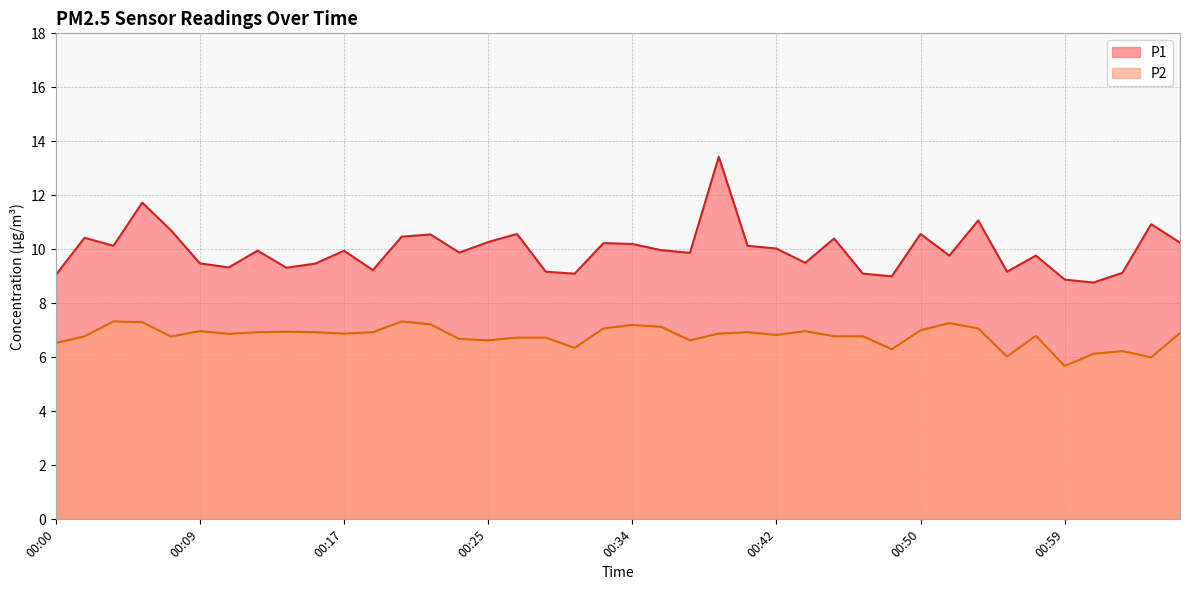

True or false: P1 and P2 cross at least once.

False